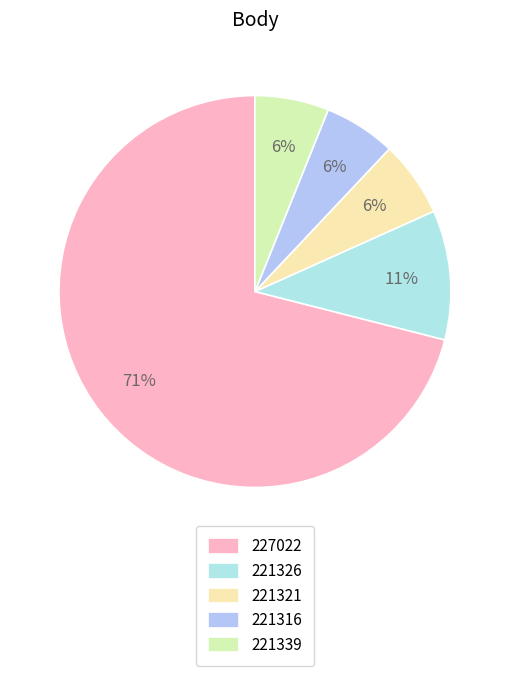

To the nearest percent, what is the difference between the 227022 and 221316 slice percentages?

65%